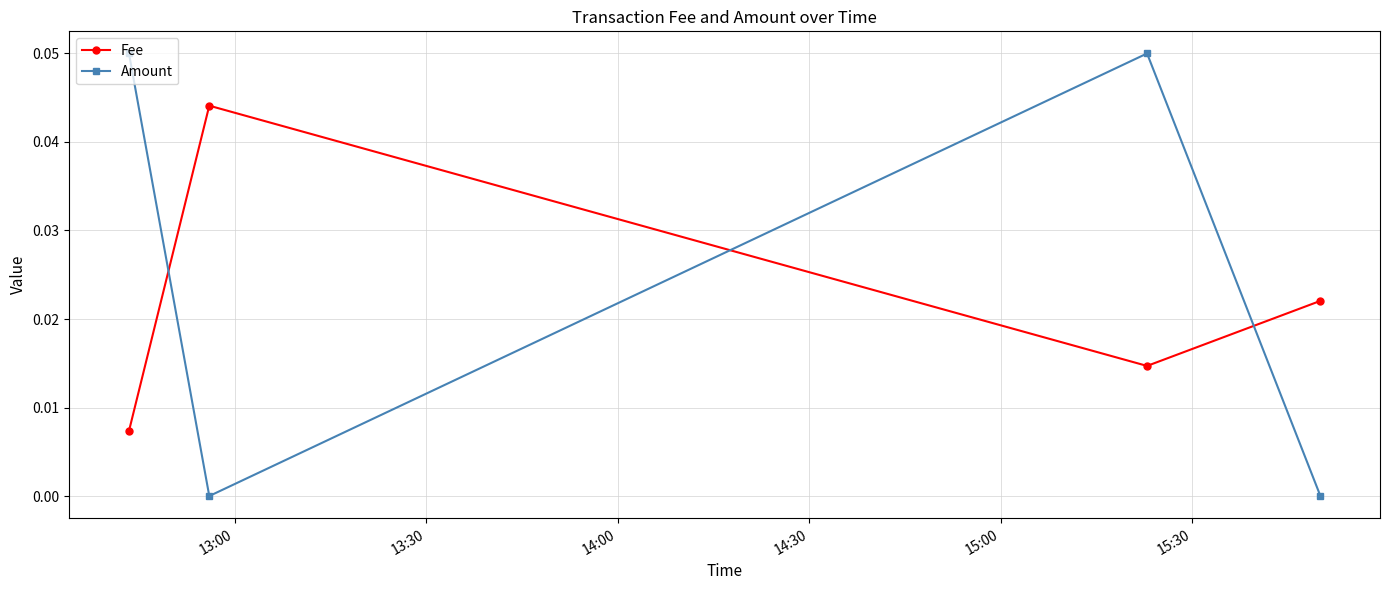

Count the number of categories in the chart.

4